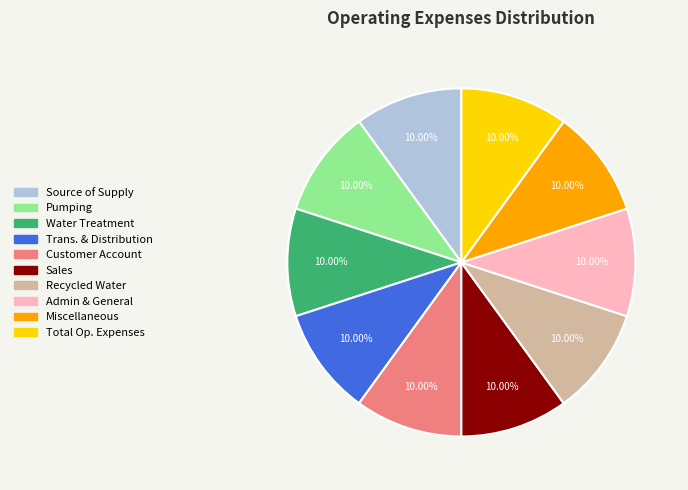

Is there a majority slice in this chart?

No